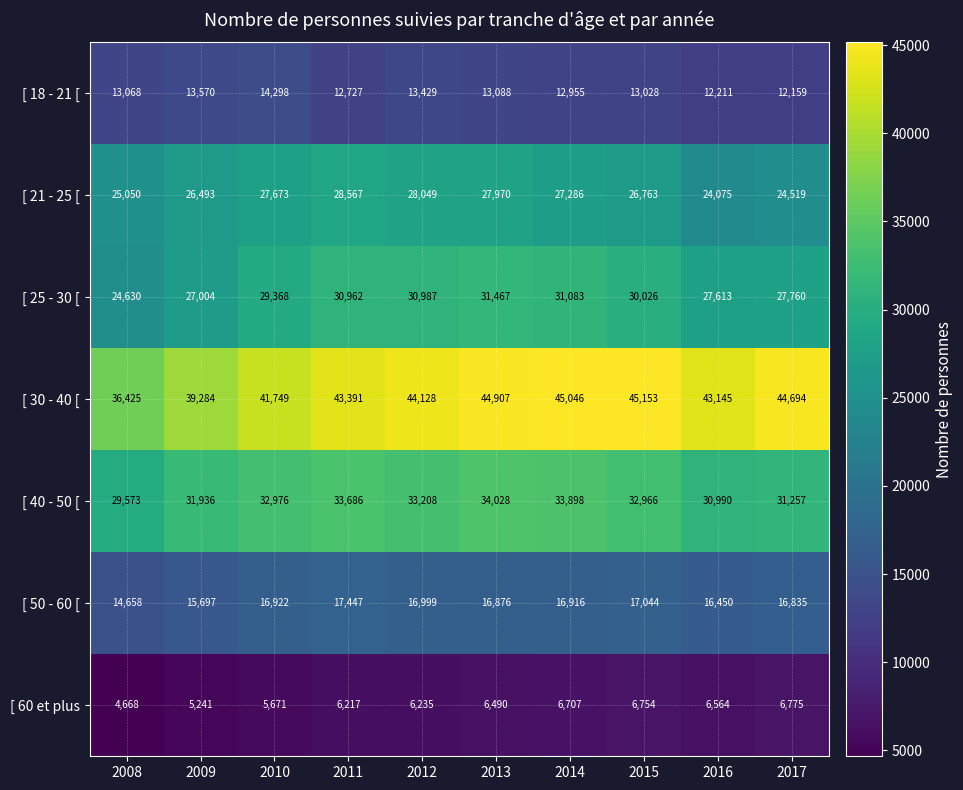

What is the difference between the highest and lowest values at 2008?

31757